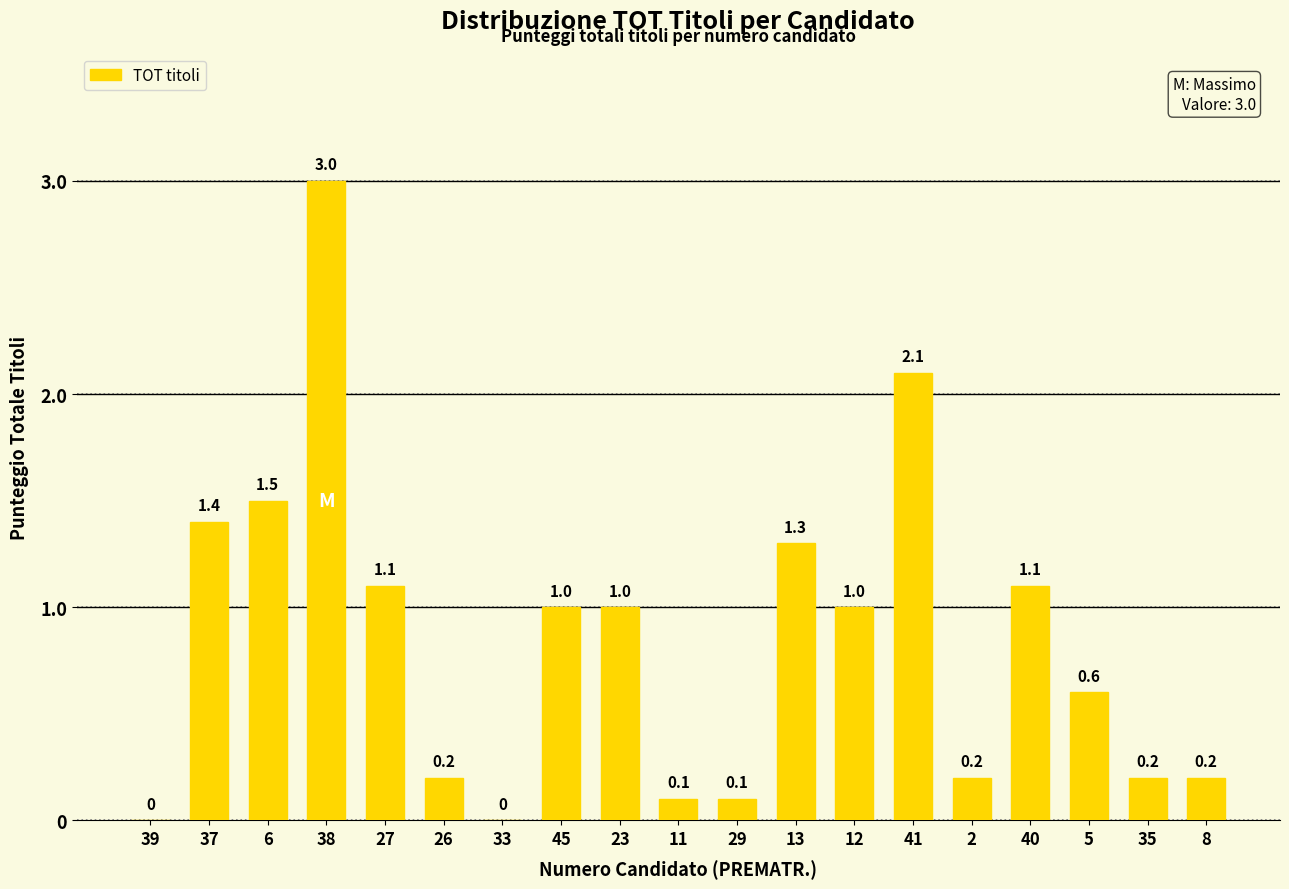

What is the greatest value displayed?

3.0